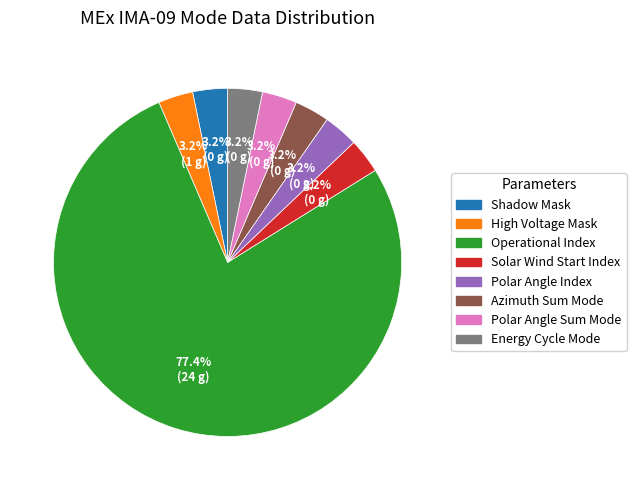

The High Voltage Mask slice represents 18% of the pie. True or false?

False